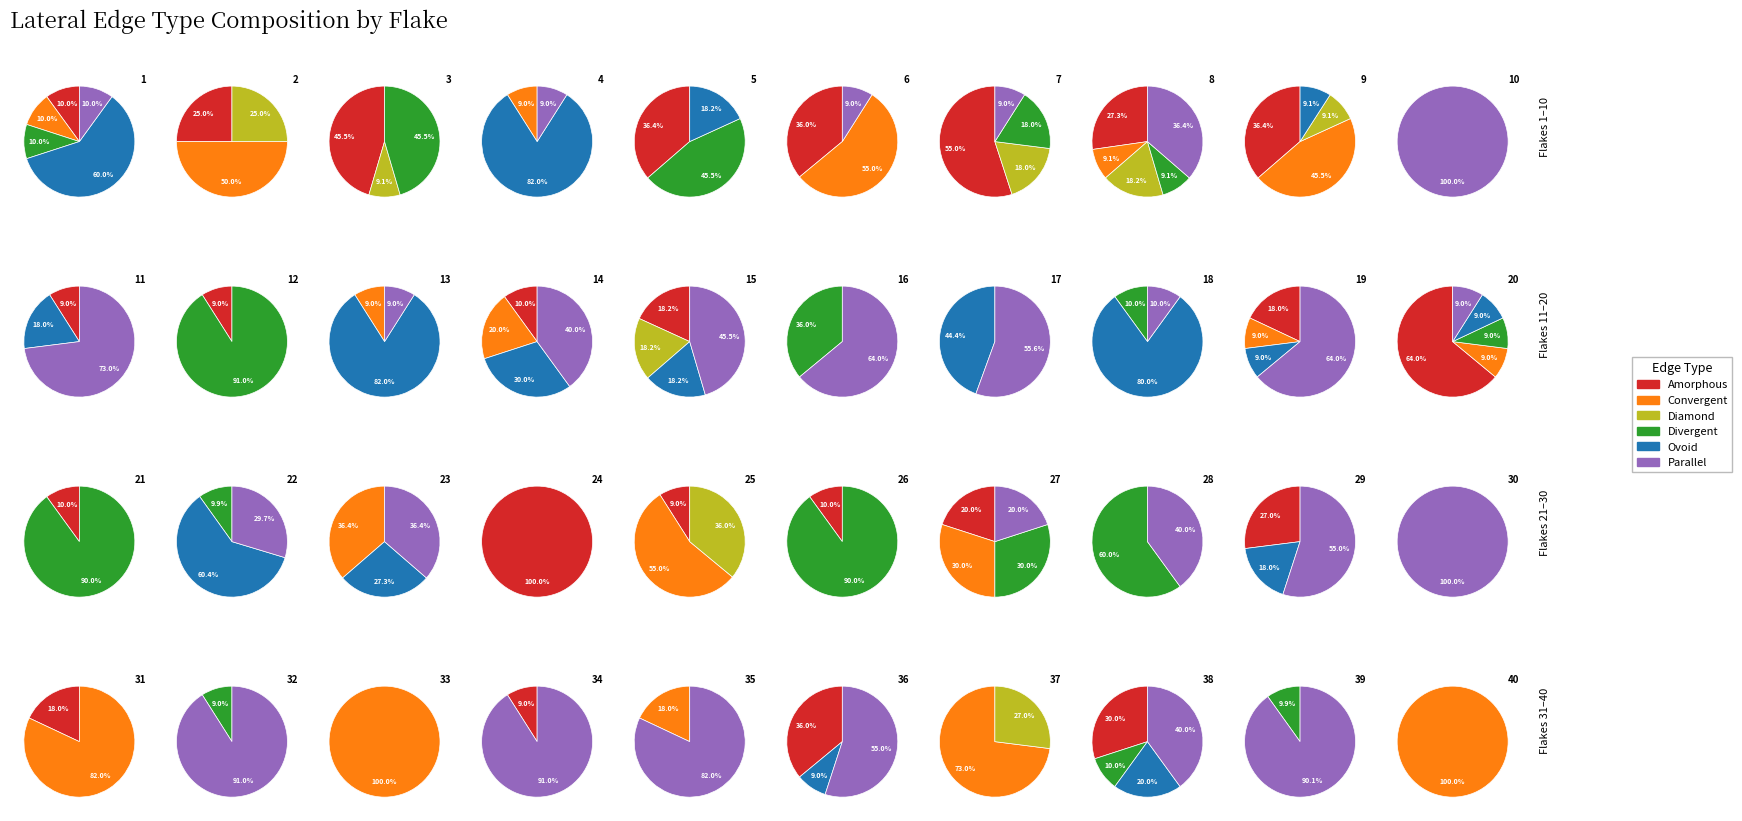

Which slice is the smallest?

Divergent